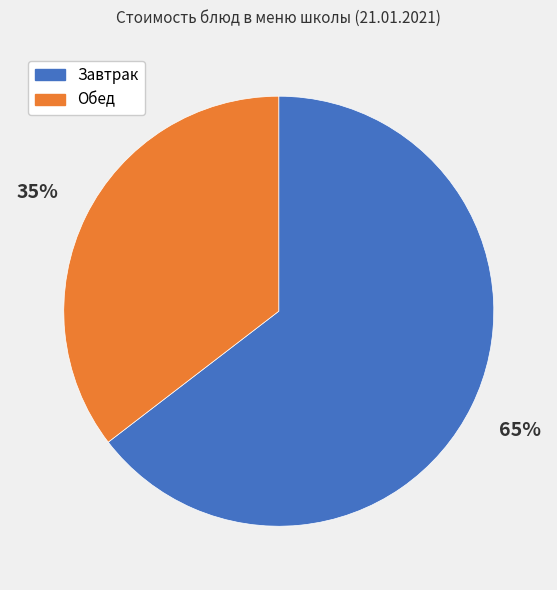

To the nearest percent, what is the average slice percentage?

50%